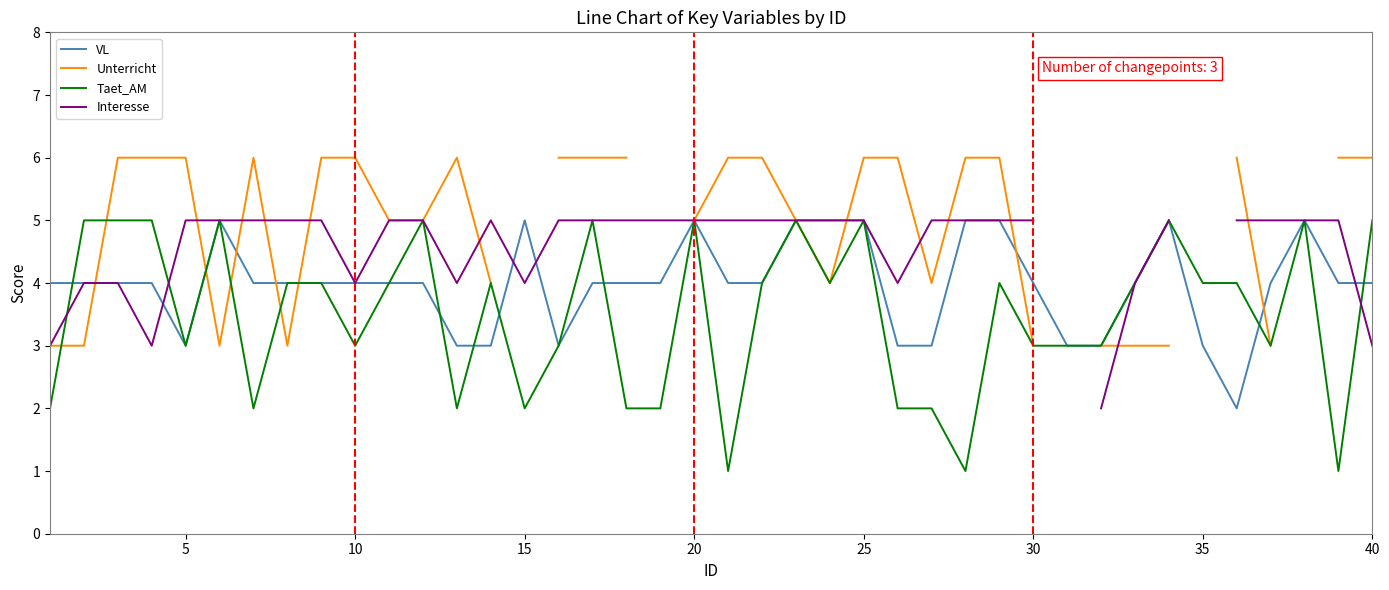

What is the value of the Interesse point at the 19th from the left?

5.0